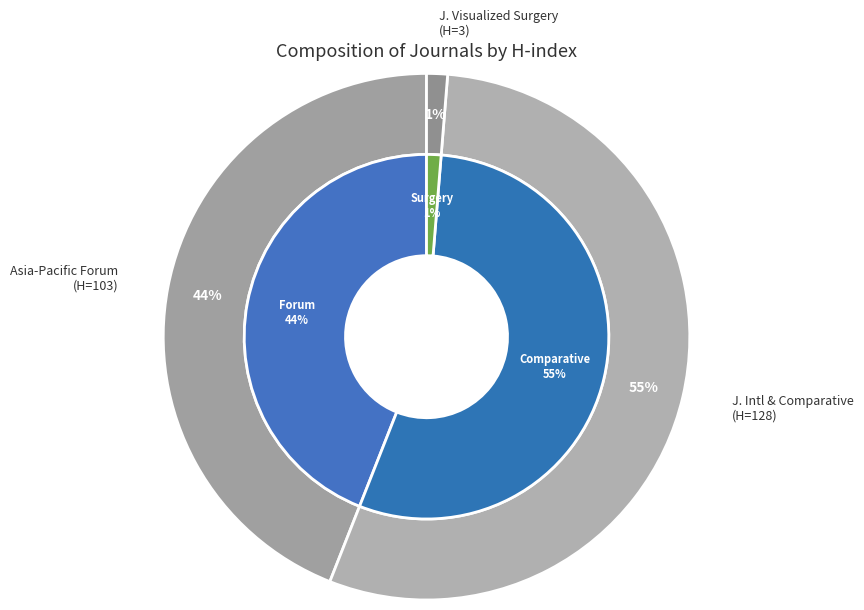

Which slice is the smallest?

Journal of Visualized Surgery